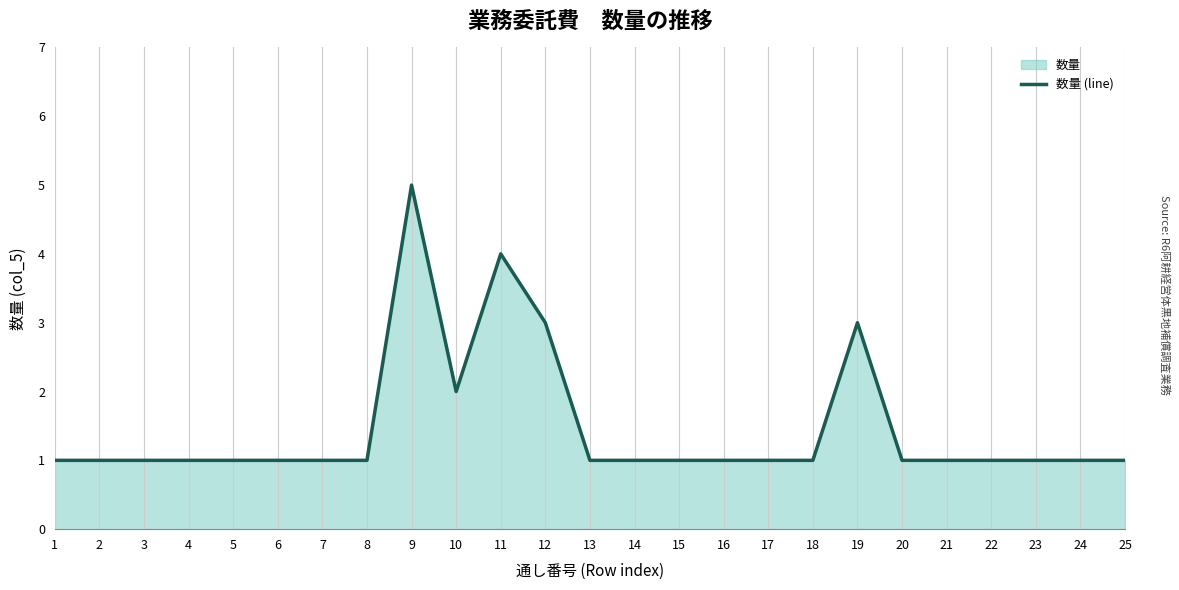

List the labels in order of value, smallest first.

1, 2, 3, 4, 5, 6, 7, 8, 13, 14, 15, 16, 17, 18, 20, 21, 22, 23, 24, 25, 10, 12, 19, 11, 9